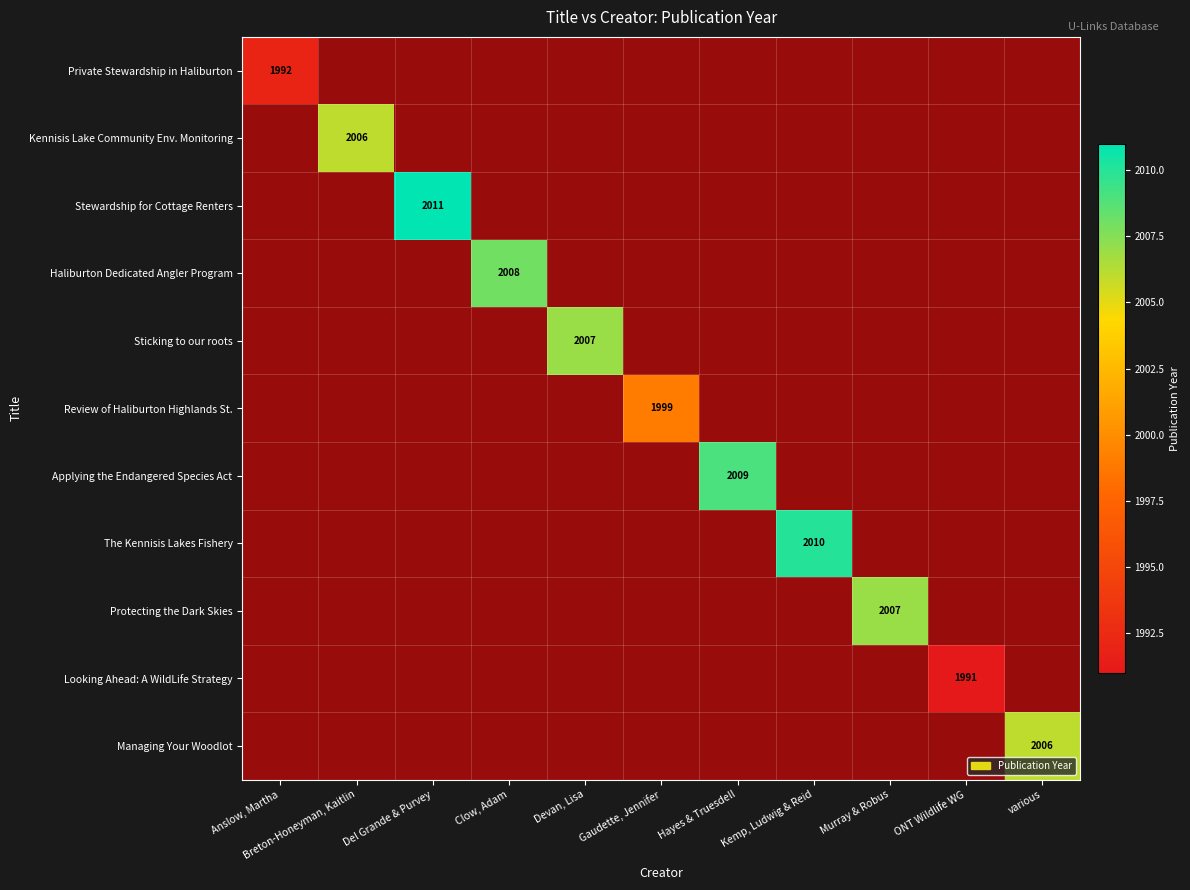

True or false: Kennisis Lake Community Env. Monitoring has a value of 404 at Breton-Honeyman, Kaitlin.

False